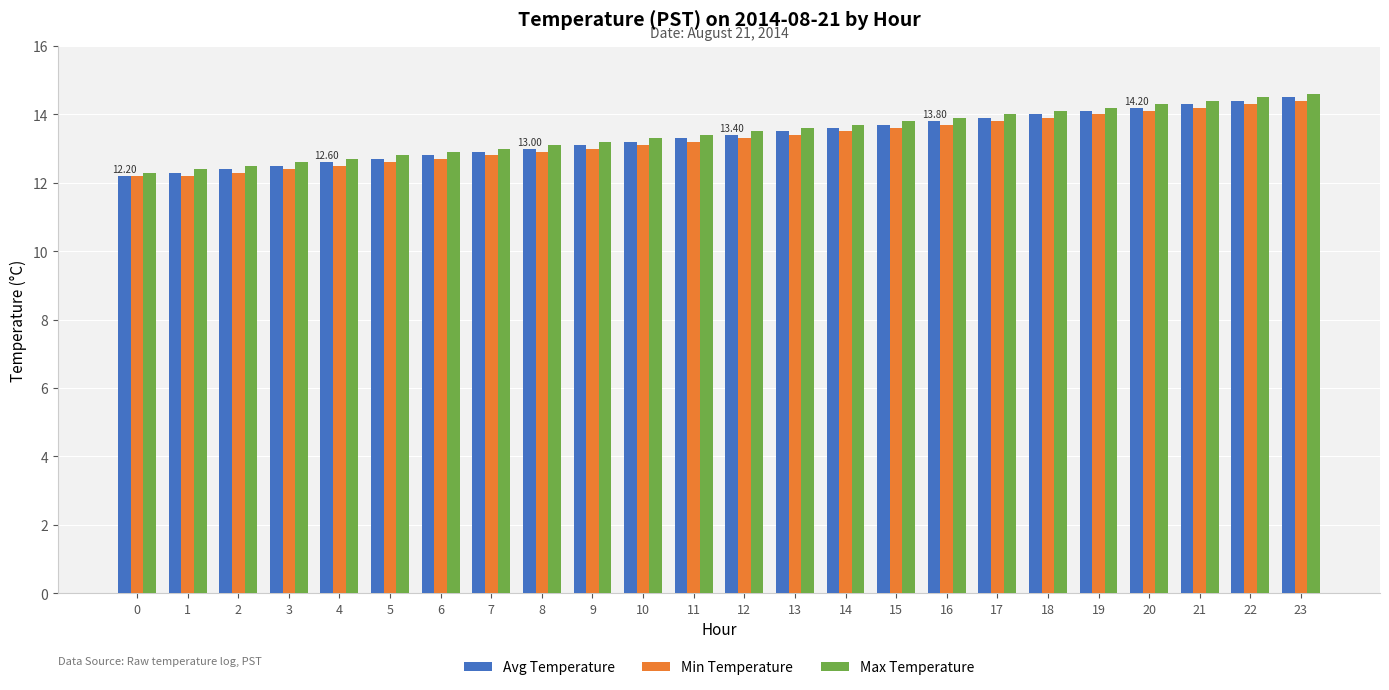

Count the number of categories in the chart.

24